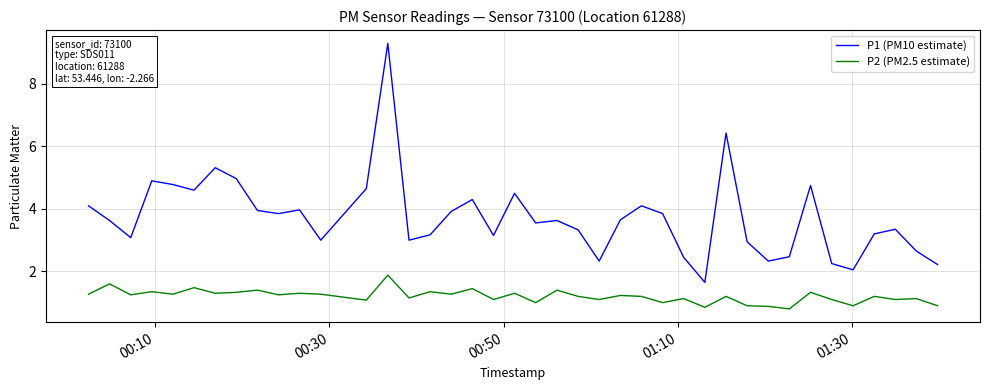

Which series has the largest range (max minus min)?

P1 (PM10 estimate)